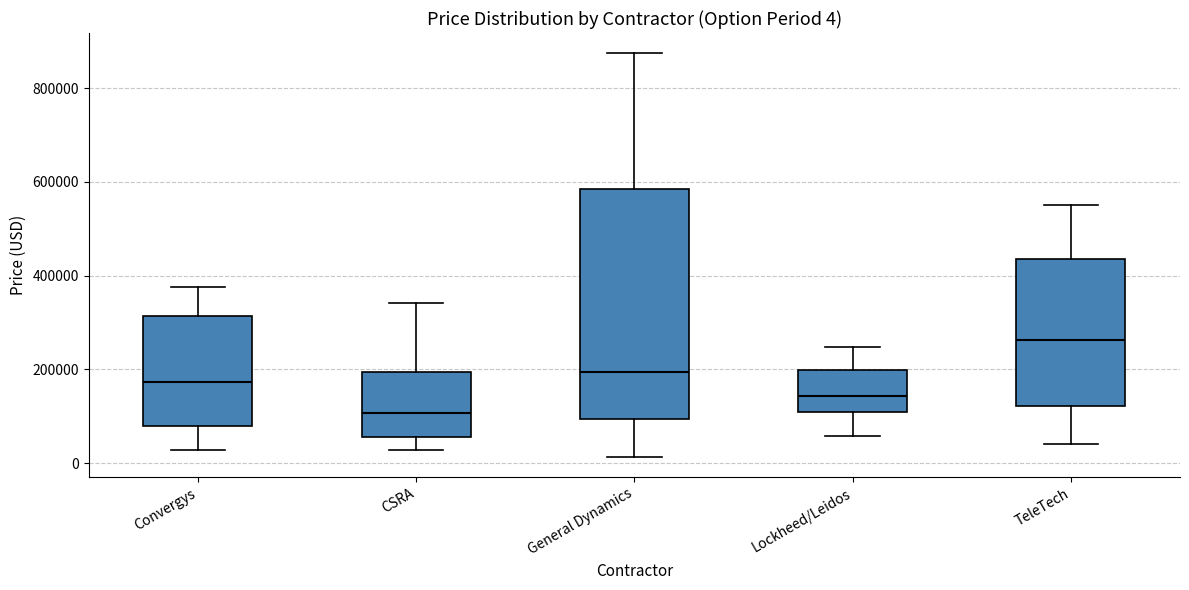

Comparing the boxes themselves (not the whiskers), which one is the tallest?

General Dynamics